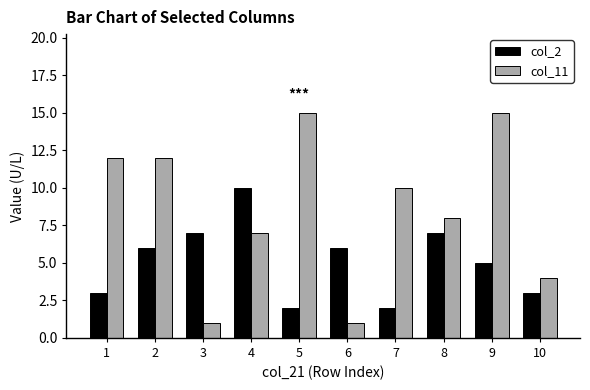

The value of col_11 at 2 is 20. True or false?

False